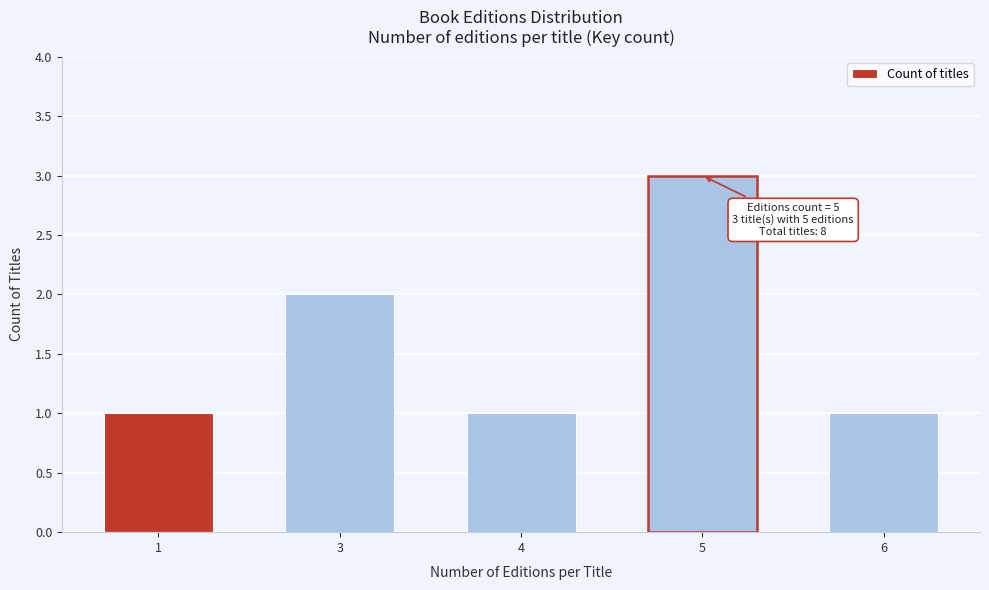

Reading left to right, what are all the values shown in this chart?

1=1	3=2	4=1	5=3	6=1